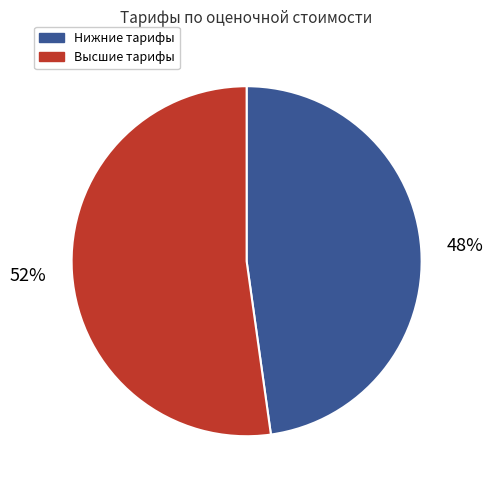

Which slice is the smallest?

Нижние тарифы